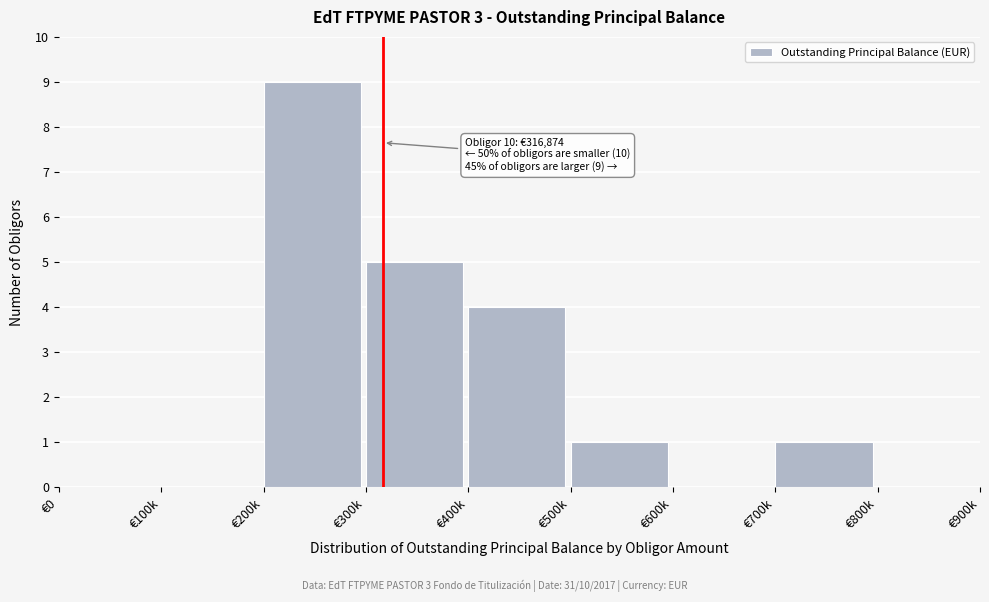

Reading left to right, list all the values displayed in this chart.

€0=0	€100k=0	€200k=9	€300k=5	€400k=4	€500k=1	€600k=0	€700k=1	€800k=0